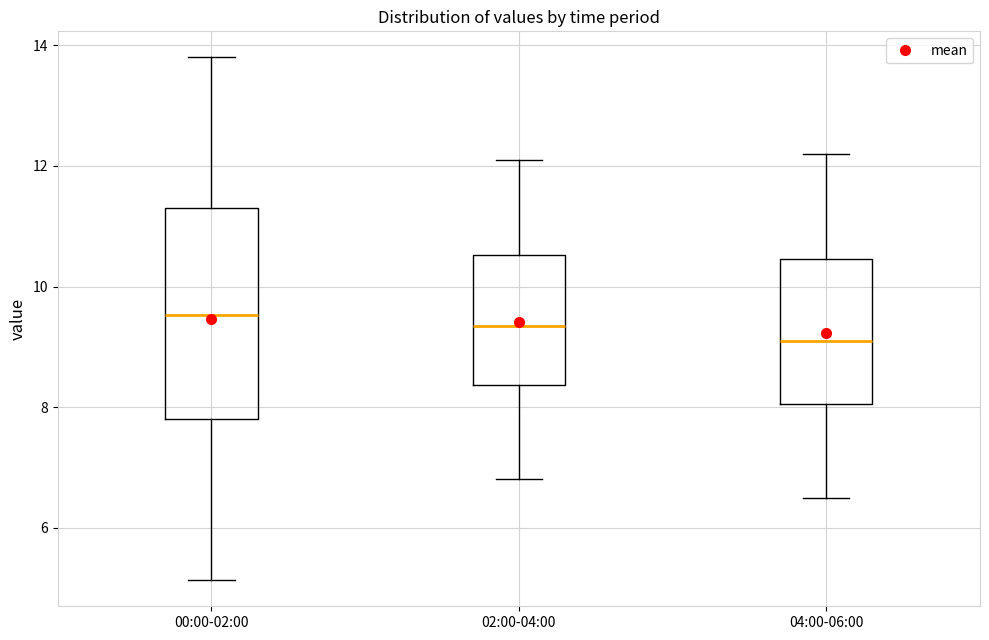

Reading left to right, transcribe this box plot: for each box, give where its median line is, the range the box spans, and where its two whiskers end, as read against the y-axis. The values are not printed on the chart, so give them approximately, as read against the axis.

00:00-02:00: median 9.6, box 7.8 to 11.4, whiskers 5.2 to 13.8
02:00-04:00: median 9.4, box 8.4 to 10.6, whiskers 6.8 to 12.2
04:00-06:00: median 9.2, box 8.0 to 10.4, whiskers 6.6 to 12.2